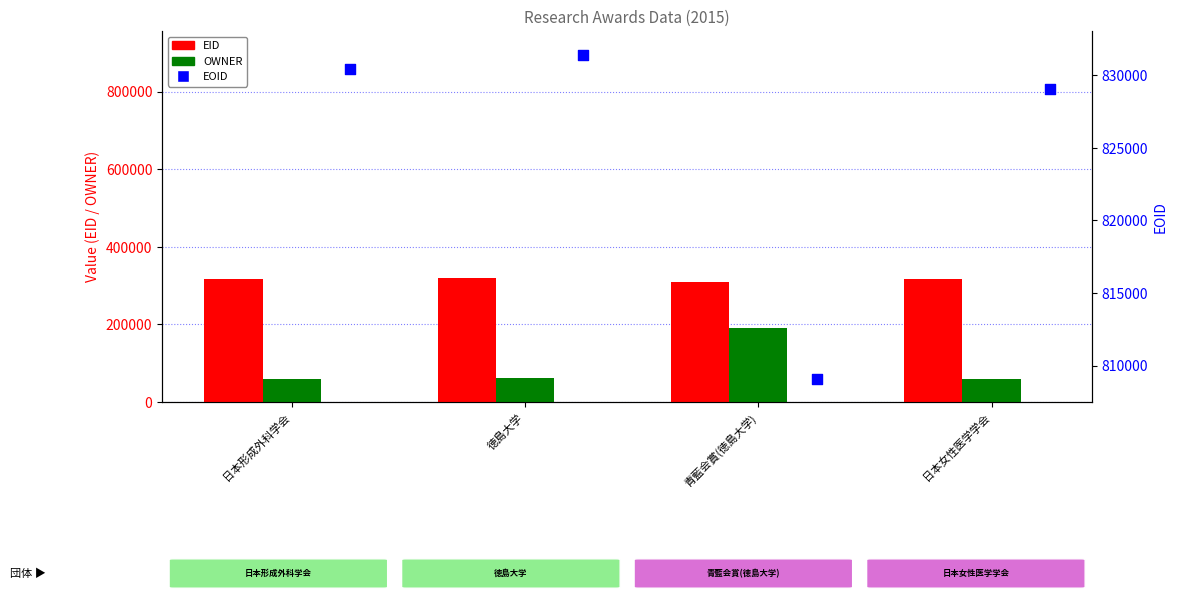

What is the total value across all series at 青藍会賞(徳島大学)?

1307174